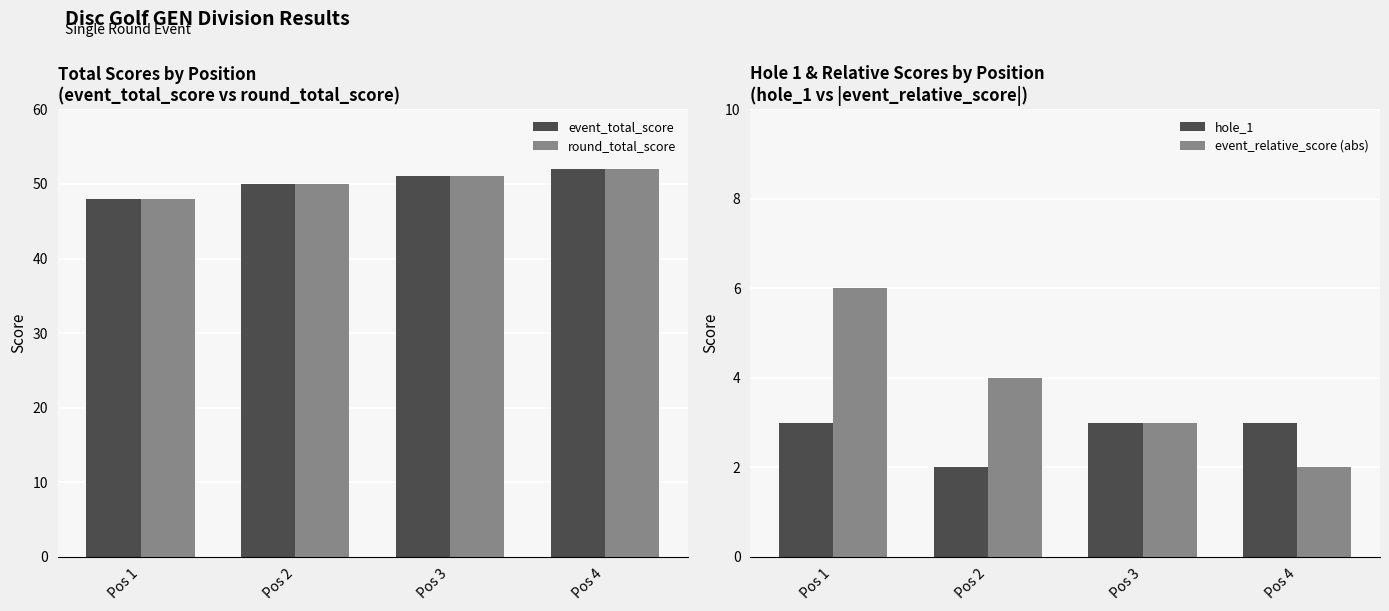

What is the difference between the maximum and minimum values in the event_total_score series?

4